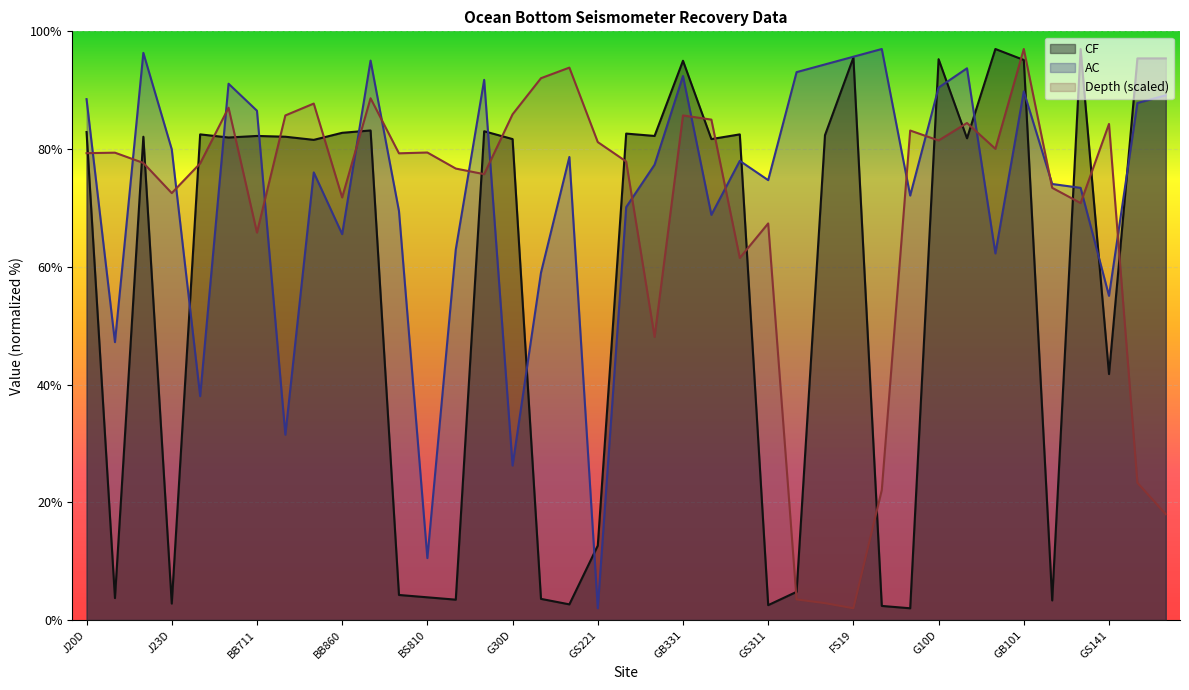

Rank the categories by AC value from lowest to highest.

GS221, BS810, G30D, BB721, BB751, BB830, GS141, GB111, GS151, BS641, BB860, G11D, BS820, G12D, GS261, GS031, BS611, GS311, J06D, GB341, GB321, GB171, J23D, BB711, M16D, J20D, G33D, GB101, G10D, BB870, G37D, GB331, FS04, GB281, FS08, BB840, FS19, BB850, FS44